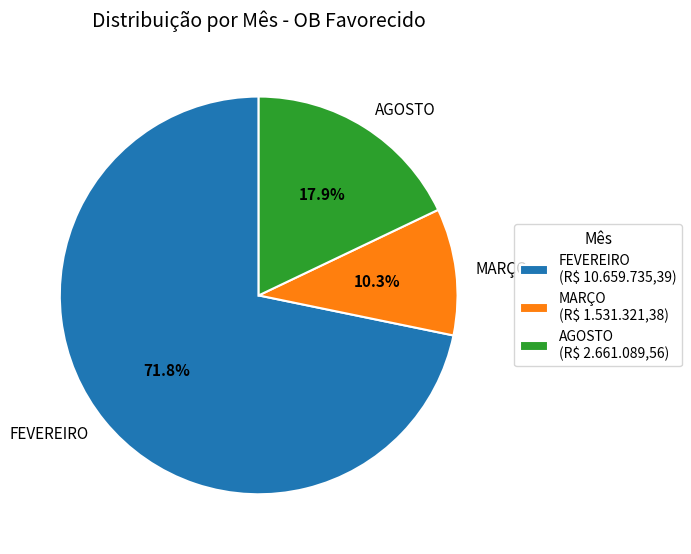

Which category has the smallest portion of the pie?

MARÇO